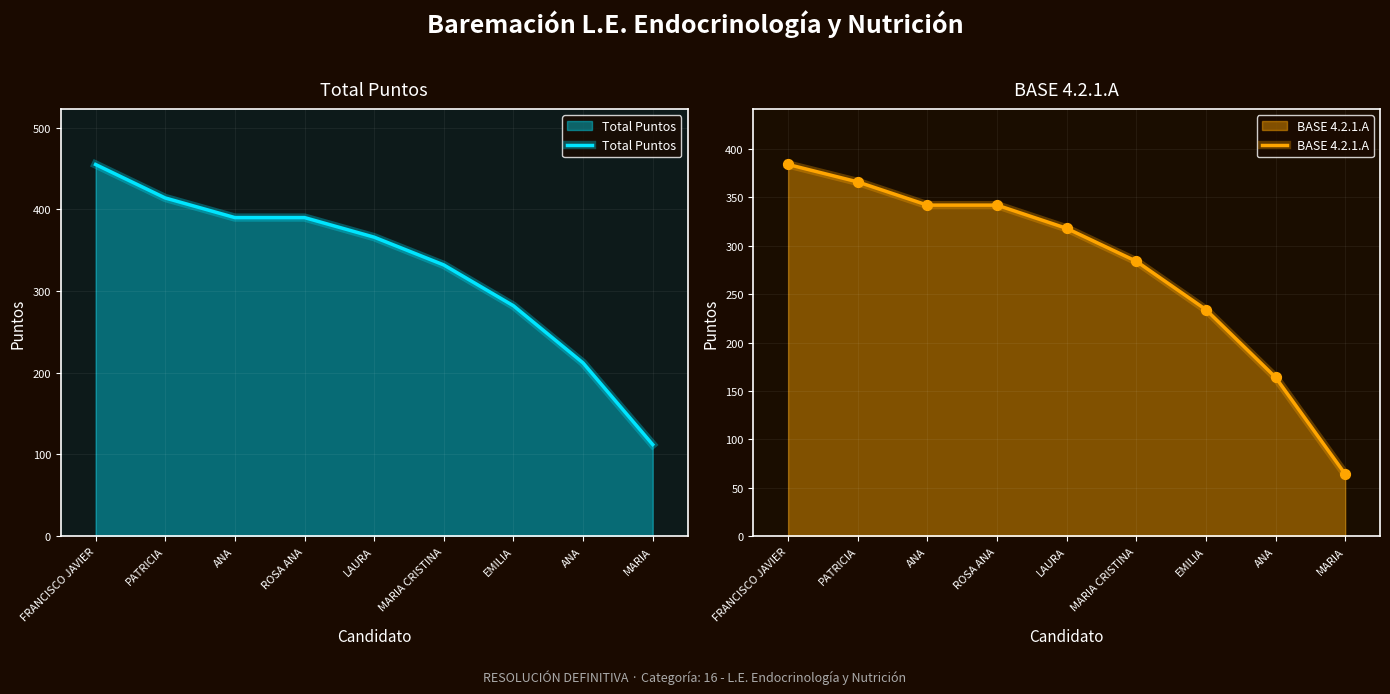

Which series has the widest spread of Y values?

Total Puntos